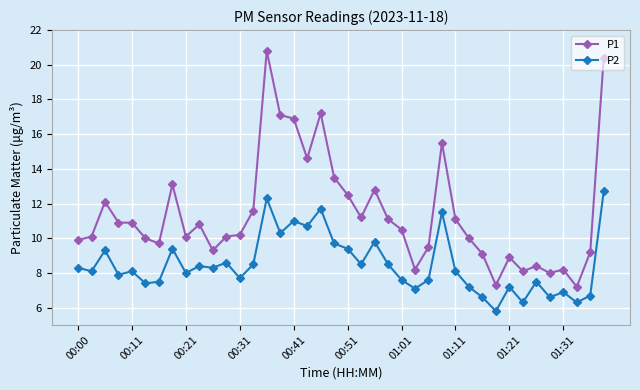

What is the lowest value of the P2 series?

5.8